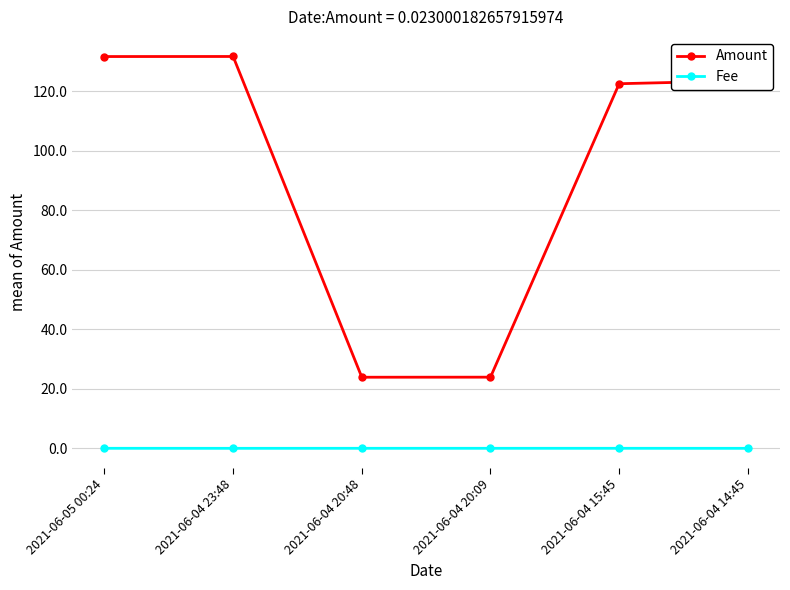

The value of Amount at 2021-06-04 14:45 is 123.5. True or false?

True